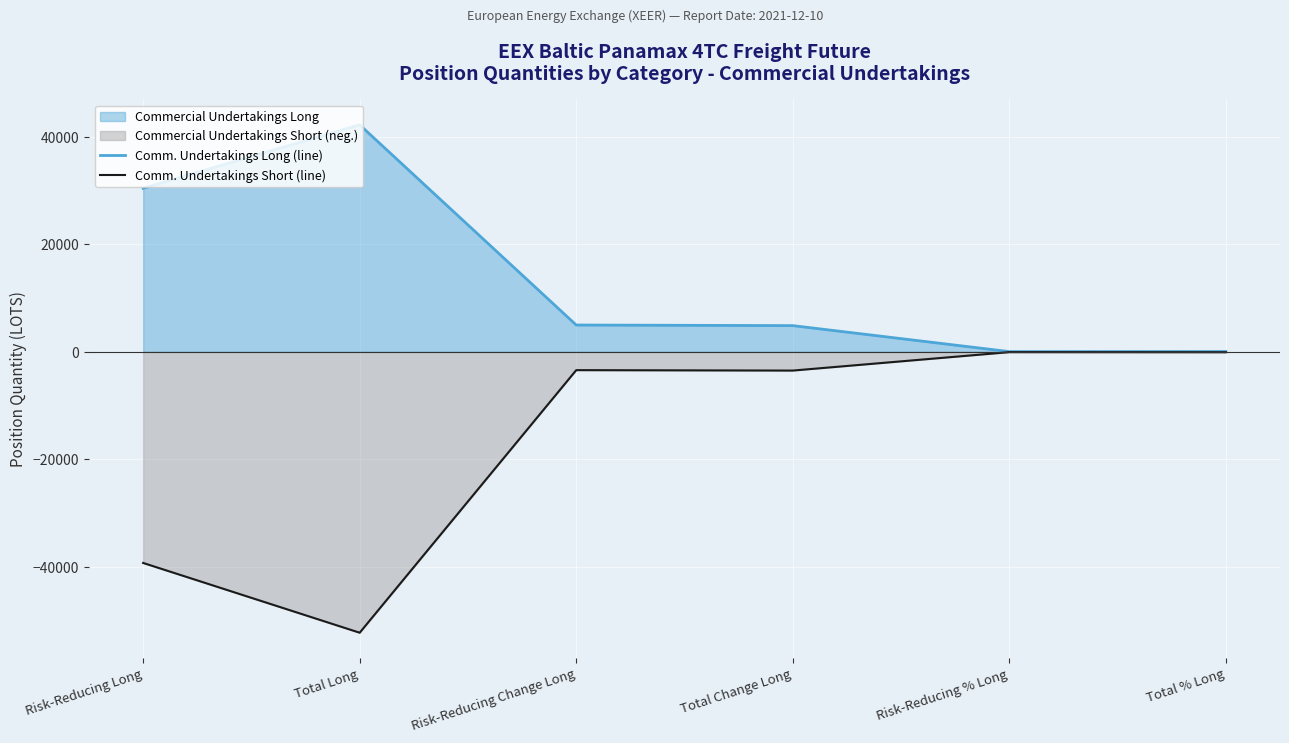

How many lines are shown in the chart?

2